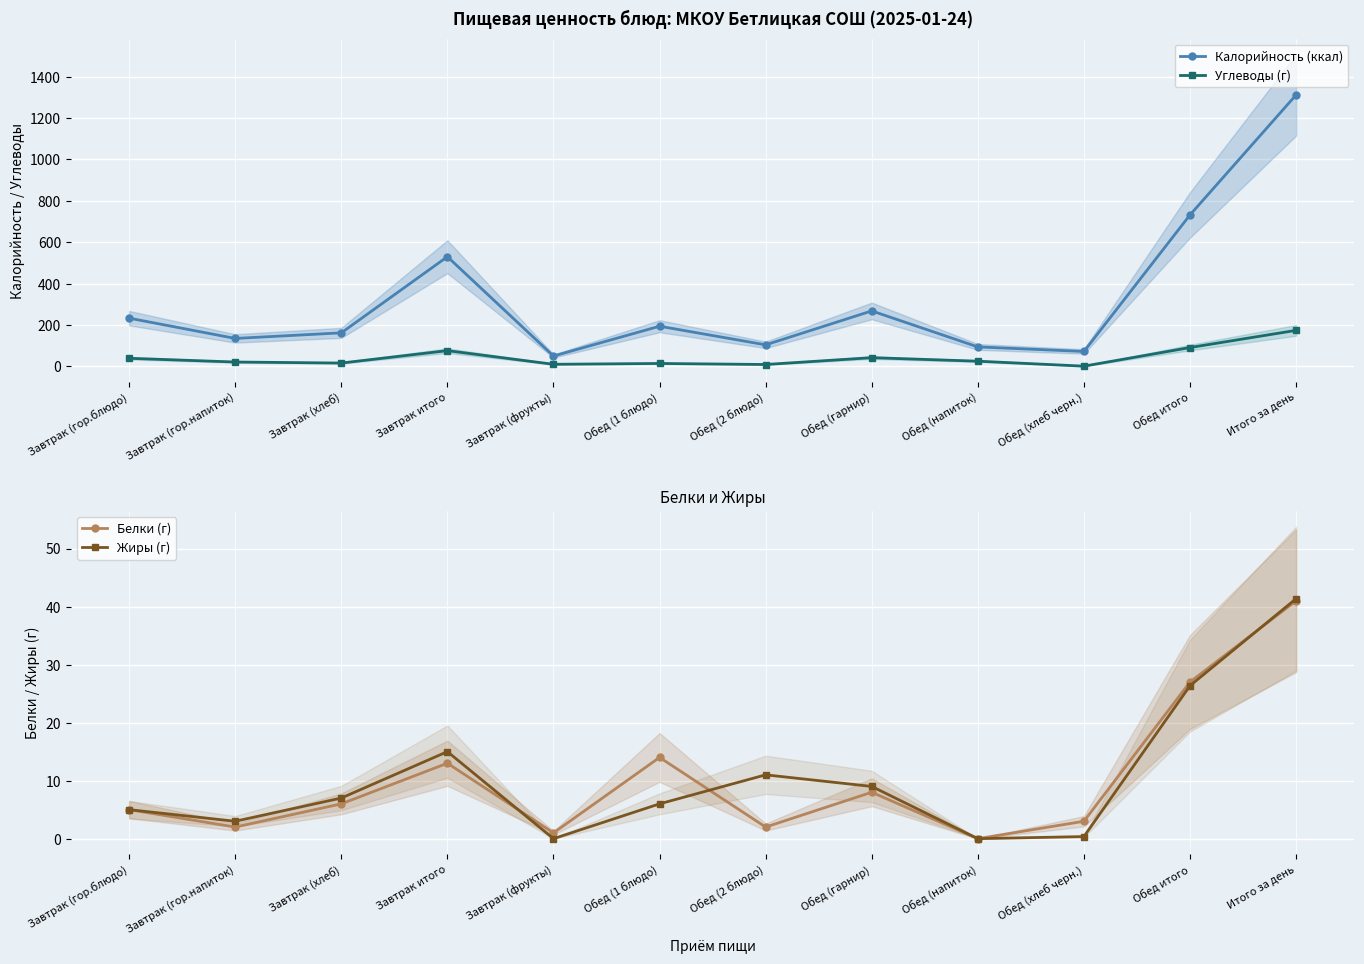

True or false: Жиры (г) has a value of 3.0 at Завтрак (гор.напиток).

True